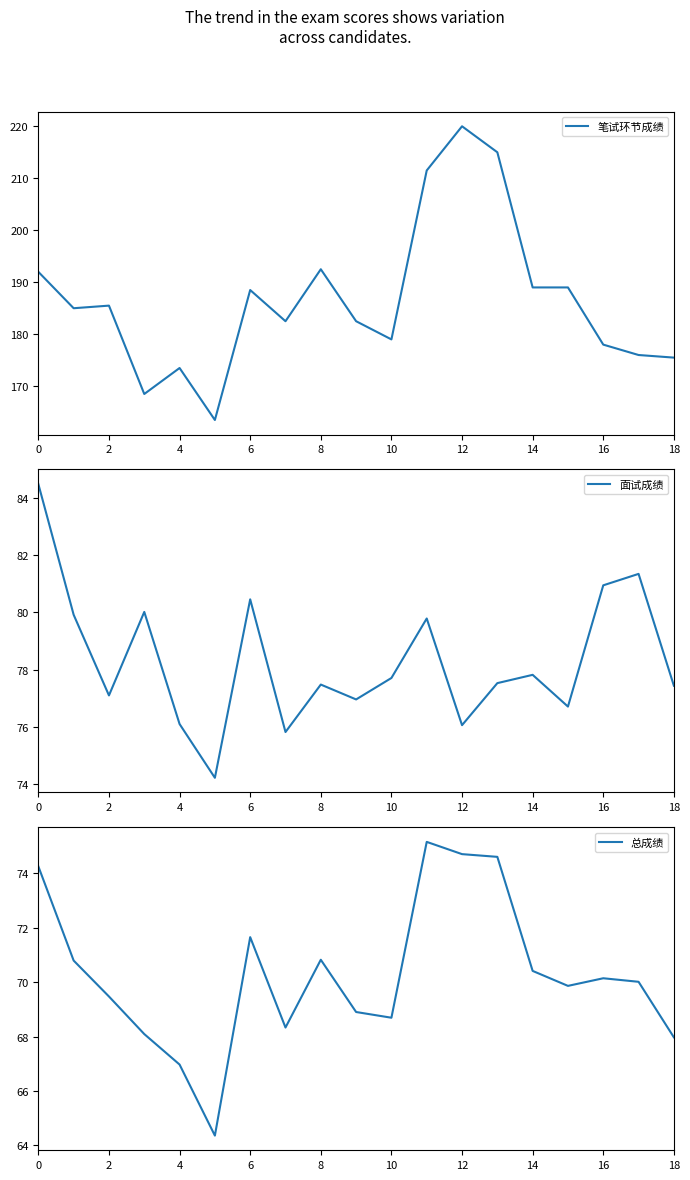

Where is 面试成绩 nearest to the value 79?

11